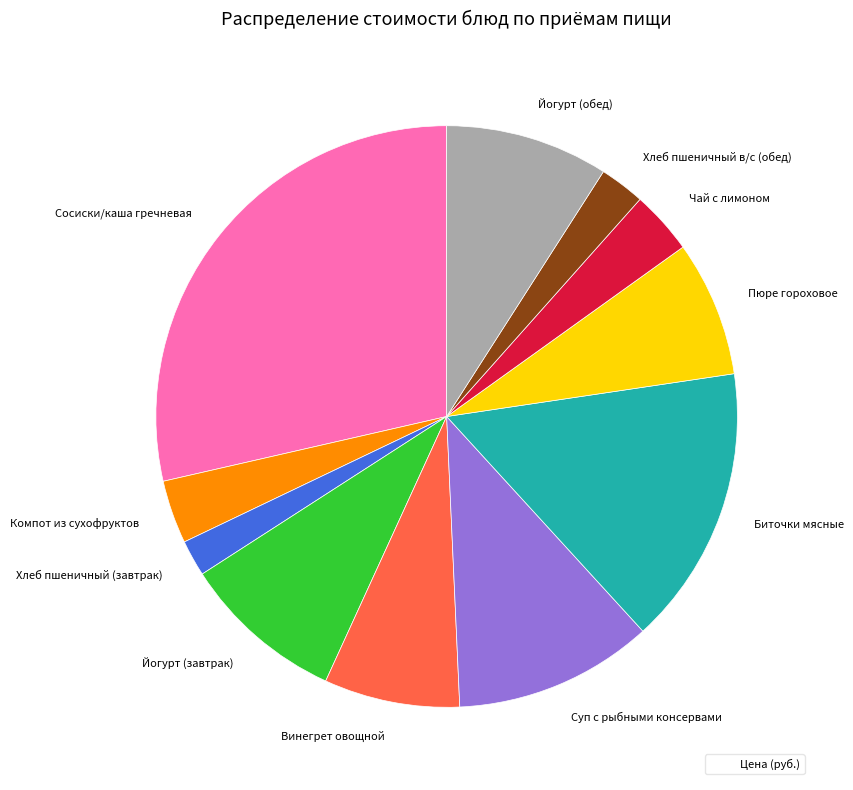

Do Винегрет овощной and Суп с рыбными консервами together represent more than half of the pie?

No